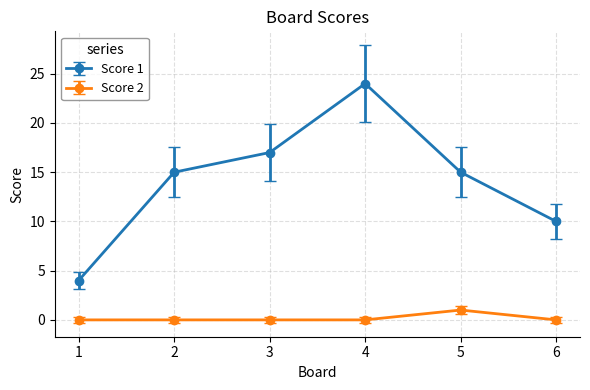

Does the chart display data point markers on the line(s)?

Yes